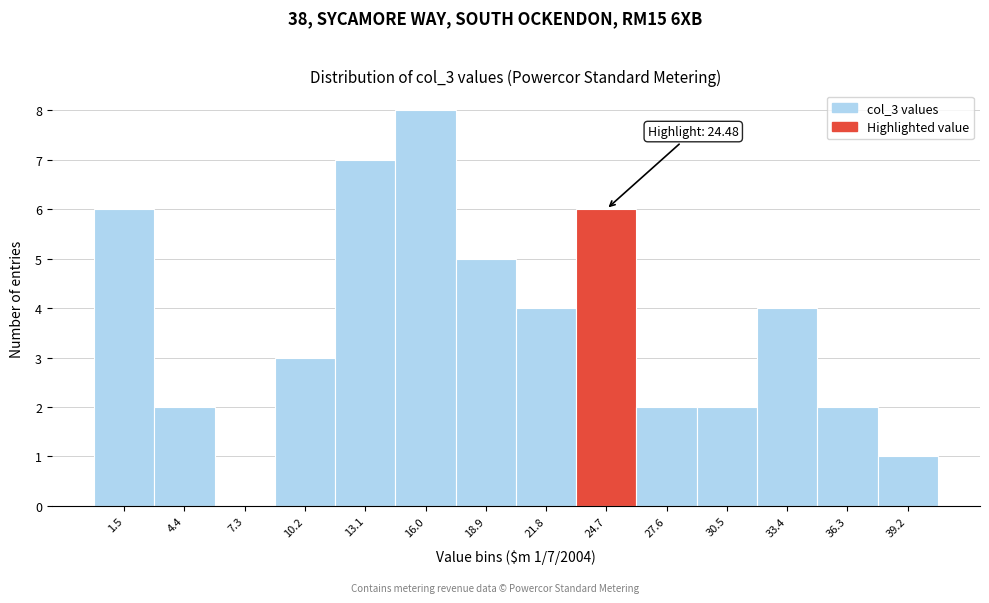

Over which range of the x-axis is the bar tallest?

14.5 to 17.5